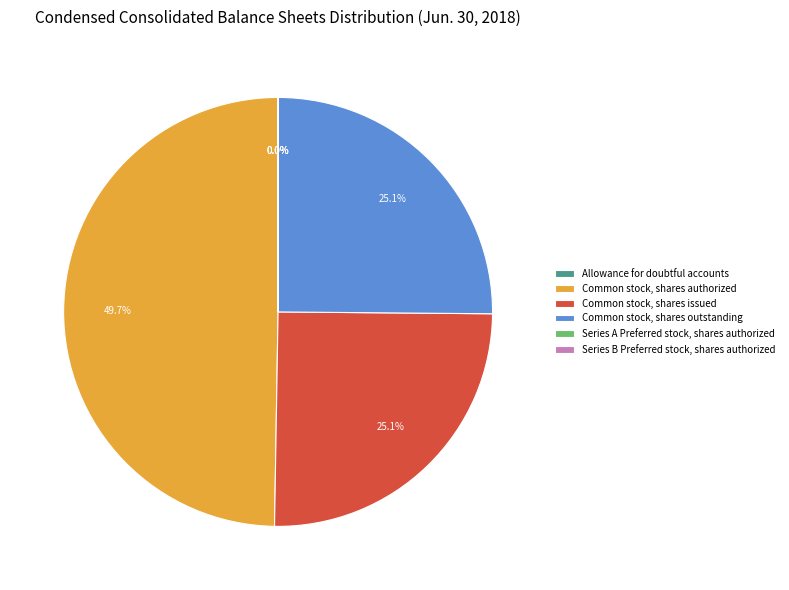

To the nearest percent, what percentage of the pie is Common stock, shares outstanding?

25%